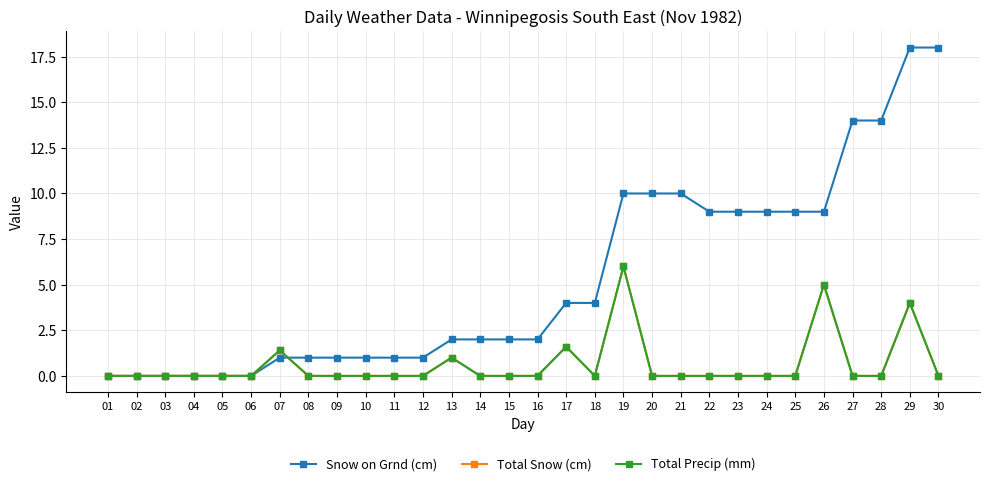

Reading left to right, extract all data points from this chart.

Snow on Grnd (cm): 0.0	0.0	0.0	0.0	0.0	0.0	1.0	1.0	1.0	1.0	1.0	1.0	2.0	2.0	2.0	2.0	4.0	4.0	10.0	10.0	10.0	9.0	9.0	9.0	9.0	9.0	14.0	14.0	18.0	18.0
Total Snow (cm): 0.0	0.0	0.0	0.0	0.0	0.0	1.4	0.0	0.0	0.0	0.0	0.0	1.0	0.0	0.0	0.0	1.6	0.0	6.0	0.0	0.0	0.0	0.0	0.0	0.0	5.0	0.0	0.0	4.0	0.0
Total Precip (mm): 0.0	0.0	0.0	0.0	0.0	0.0	1.4	0.0	0.0	0.0	0.0	0.0	1.0	0.0	0.0	0.0	1.6	0.0	6.0	0.0	0.0	0.0	0.0	0.0	0.0	5.0	0.0	0.0	4.0	0.0